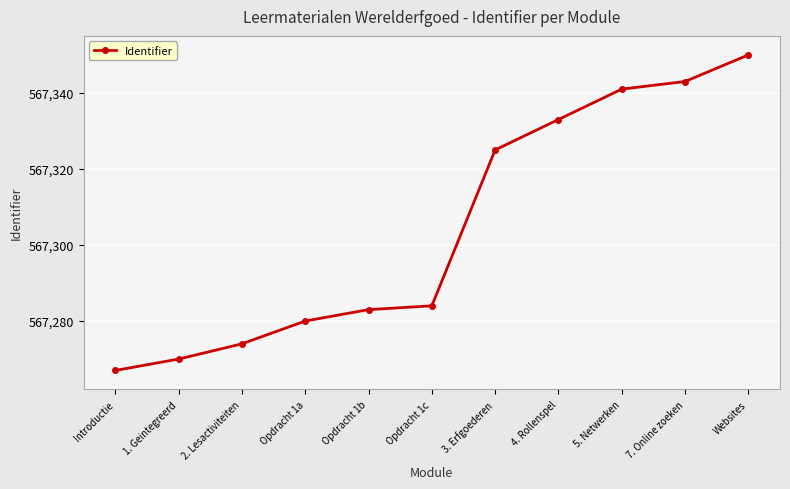

List the labels in order of value, largest first.

Websites, 7. Online zoeken, 5. Netwerken, 4. Rollenspel, 3. Erfgoederen, Opdracht 1c, Opdracht 1b, Opdracht 1a, 2. Lesactiviteiten, 1. Geintegreerd, Introductie